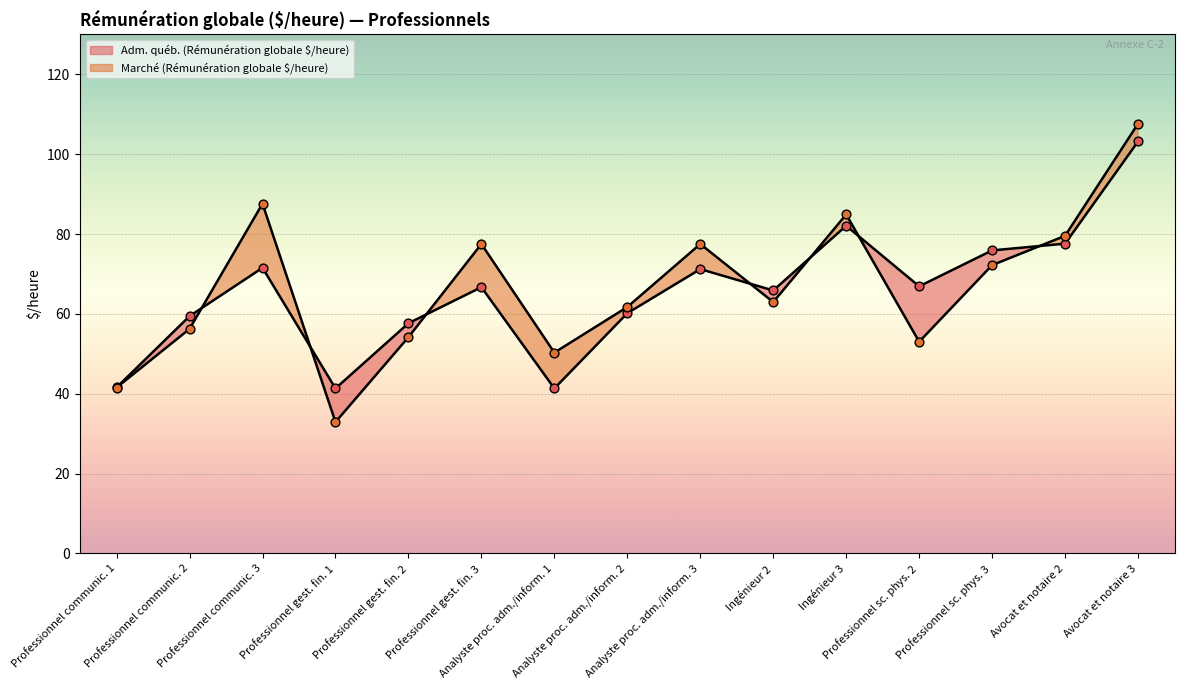

Which series reaches the minimum Y coordinate?

Marché line